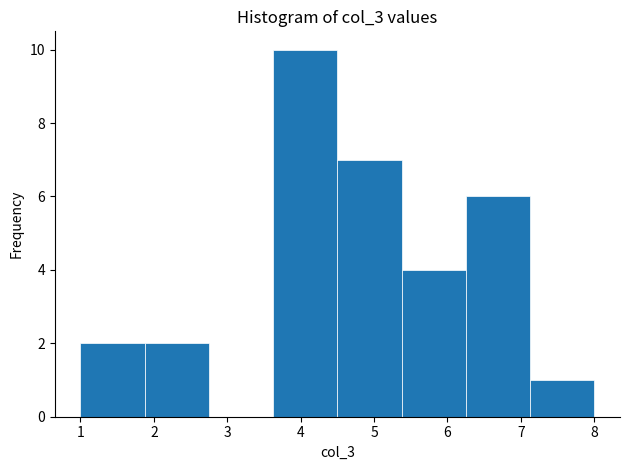

How tall is the bar that spans 3.6 to 4.5 on the x-axis? Neither the bar edges nor the heights are printed on the chart, so give them approximately, as read against the axes.

10